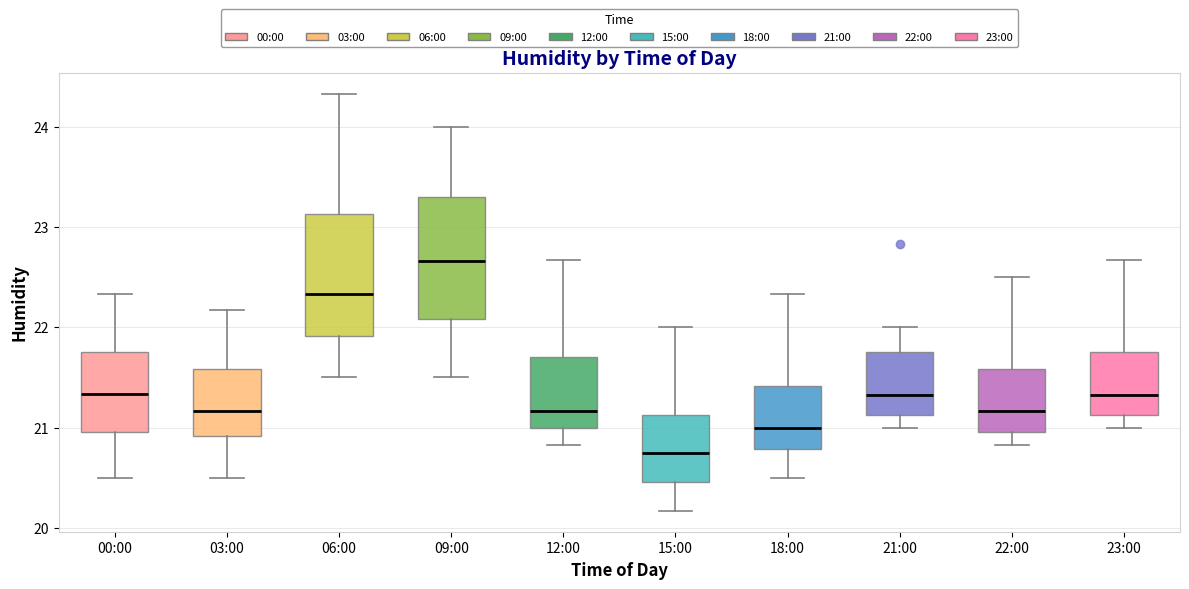

Reading left to right, read every box against the y-axis: the position of its median line, the range the box covers, and the ends of its whiskers. The values are not printed on the chart, so give them approximately, as read against the axis.

00:00: median 21.3, box 21.0 to 21.8, whiskers 20.5 to 22.3
03:00: median 21.2, box 20.9 to 21.6, whiskers 20.5 to 22.2
06:00: median 22.3, box 21.9 to 23.1, whiskers 21.5 to 24.3
09:00: median 22.7, box 22.1 to 23.3, whiskers 21.5 to 24.0
12:00: median 21.2, box 21.0 to 21.7, whiskers 20.8 to 22.7
15:00: median 20.8, box 20.5 to 21.1, whiskers 20.2 to 22.0
18:00: median 21.0, box 20.8 to 21.4, whiskers 20.5 to 22.3
21:00: median 21.3, box 21.1 to 21.8, whiskers 21.0 to 22.0
22:00: median 21.2, box 21.0 to 21.6, whiskers 20.8 to 22.5
23:00: median 21.3, box 21.1 to 21.8, whiskers 21.0 to 22.7